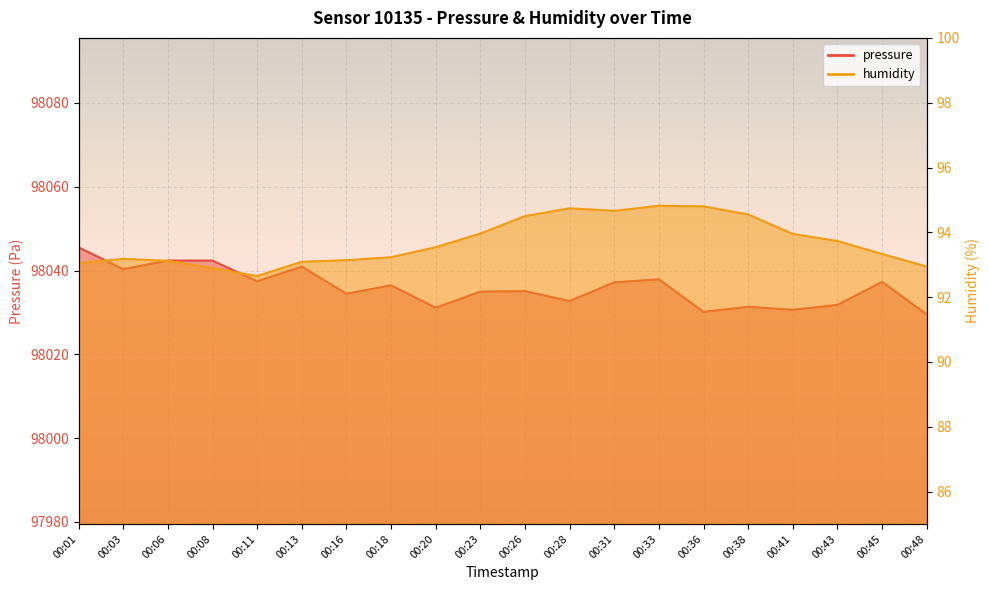

What is the value of the humidity point at the 19th from the left?

93.3